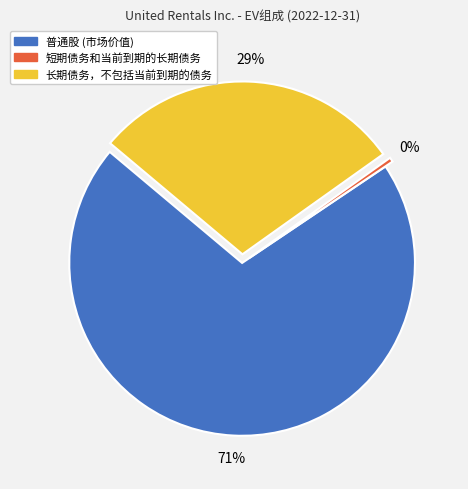

What is the ratio of the value at 普通股 (市场价值) to the value at 短期债务和当前到期的长期债务?

169.1